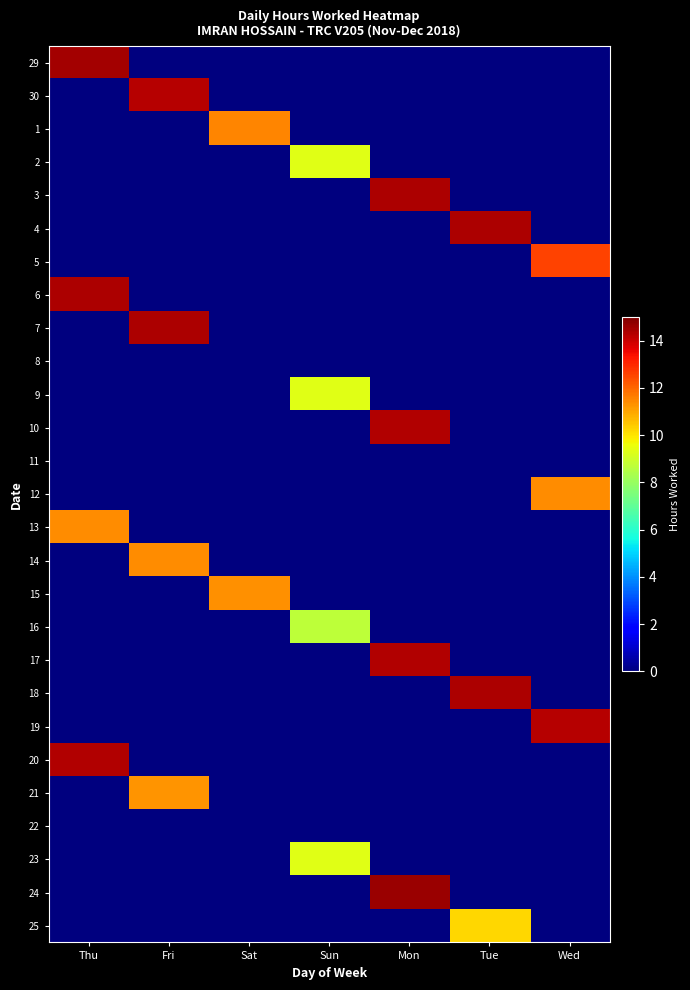

What is the difference between the highest and lowest values at Mon?

14.6